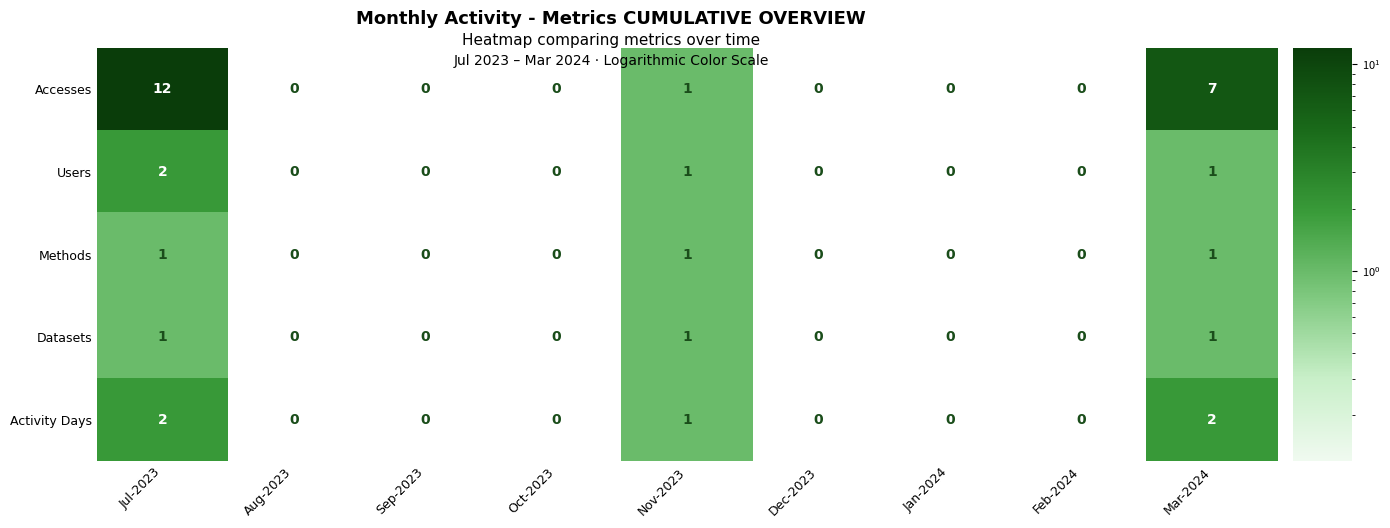

What is the sum of all Activity Days values?

5